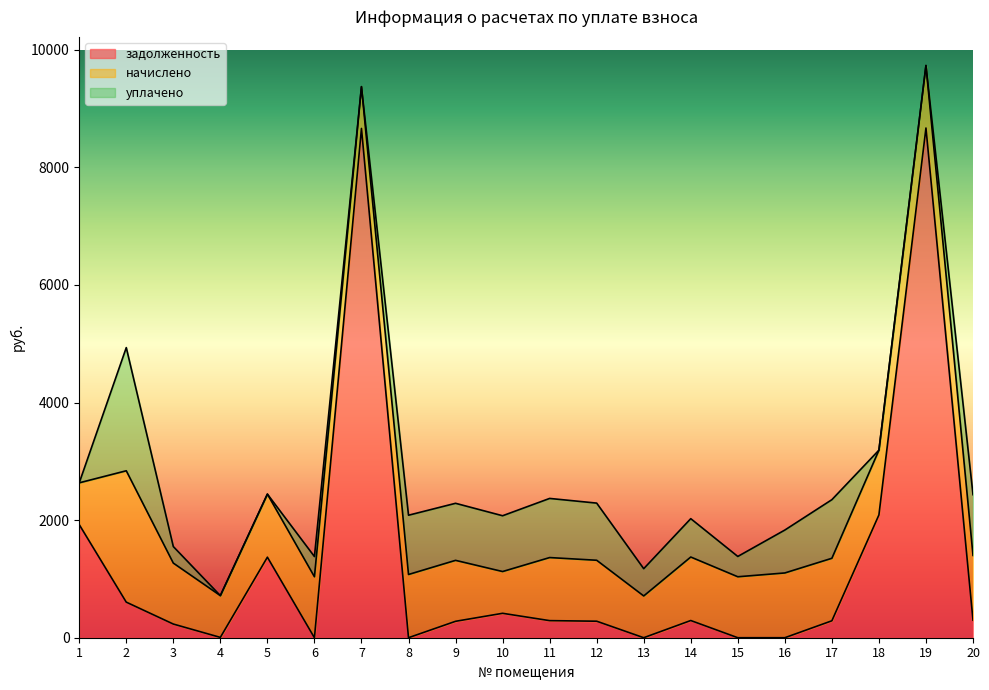

Rank the series by their average value, from highest to lowest.

задолженность, начислено, уплачено